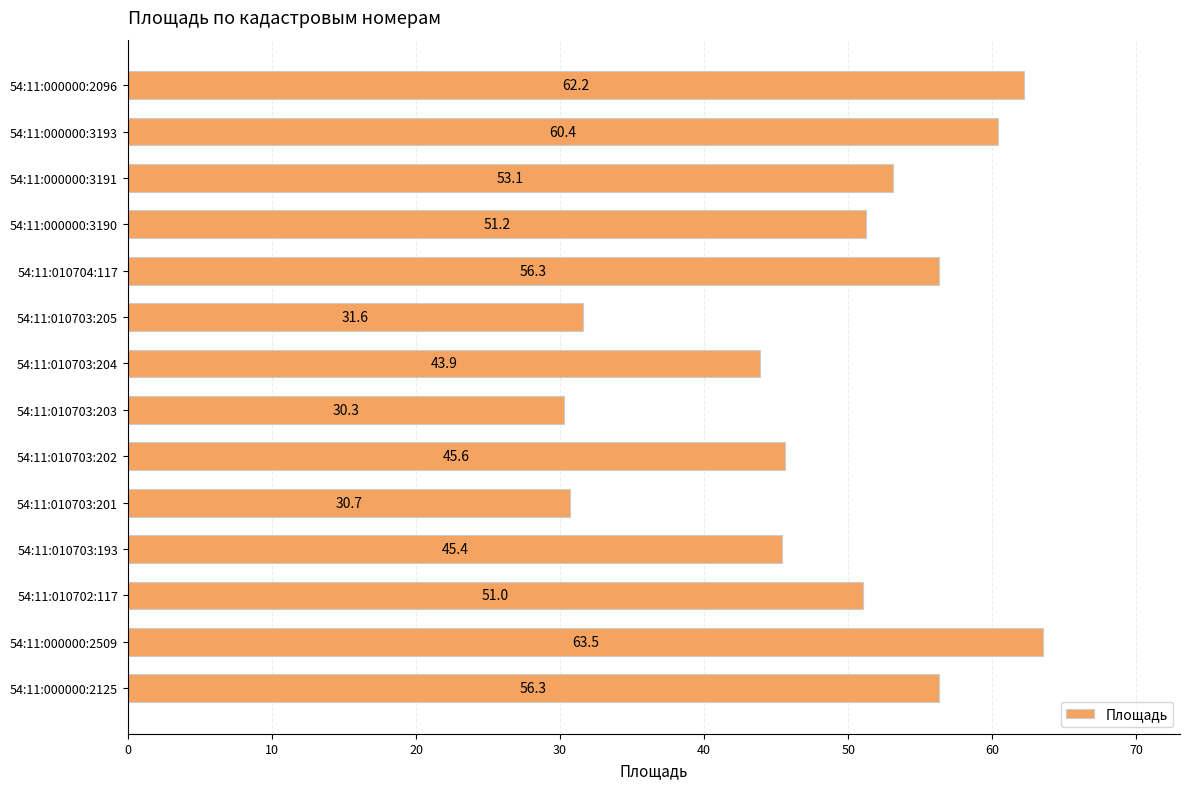

The chart shows a value of 34.5 at 54:11:000000:2125. True or false?

False